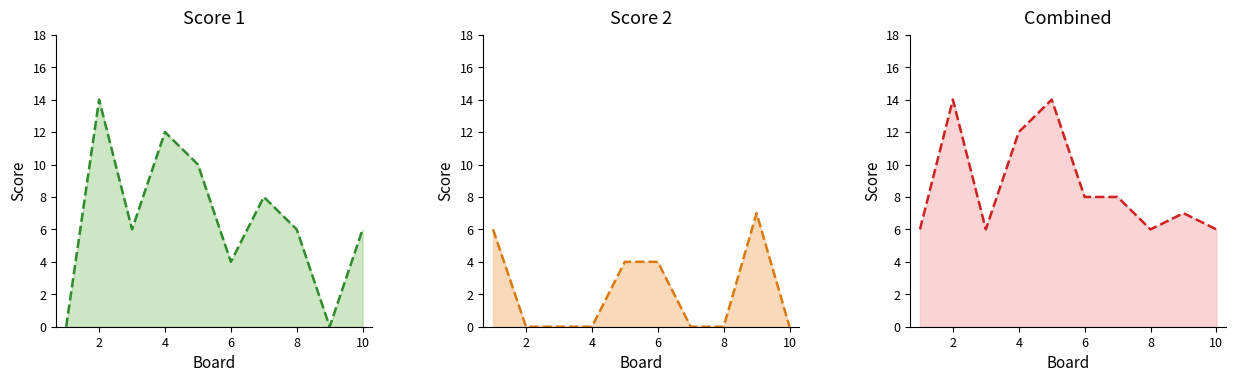

Count the Score 1 values in the range 4 to 10.

6